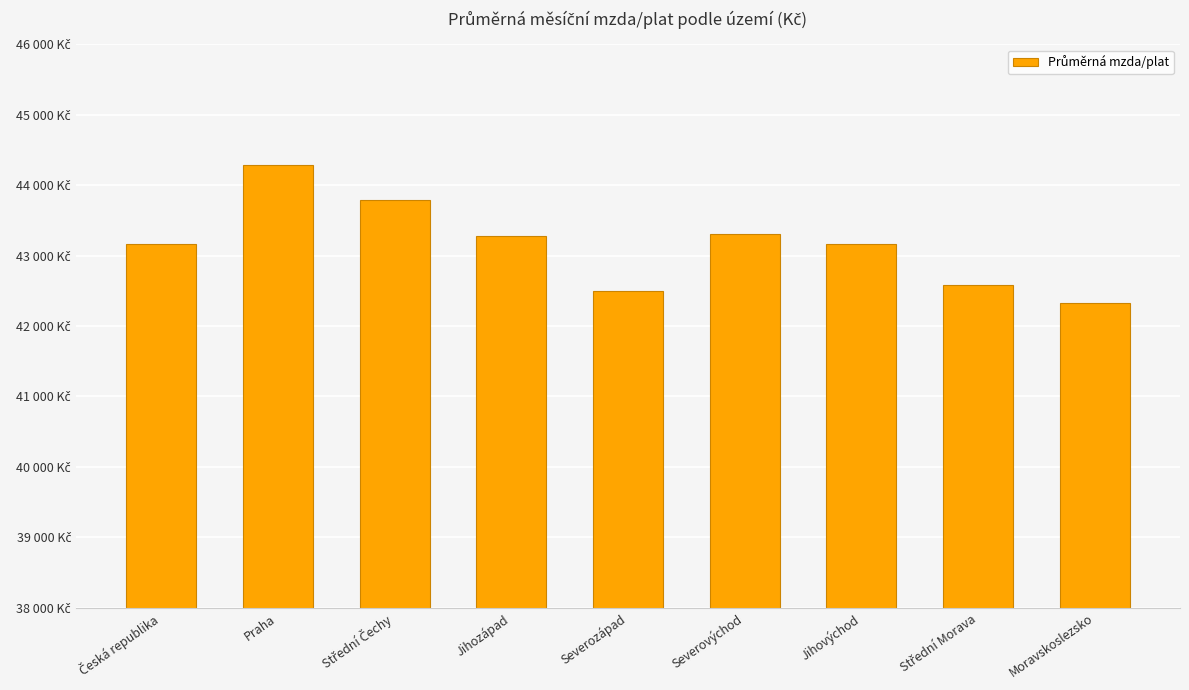

What is the minimum value shown in the chart?

42328.7